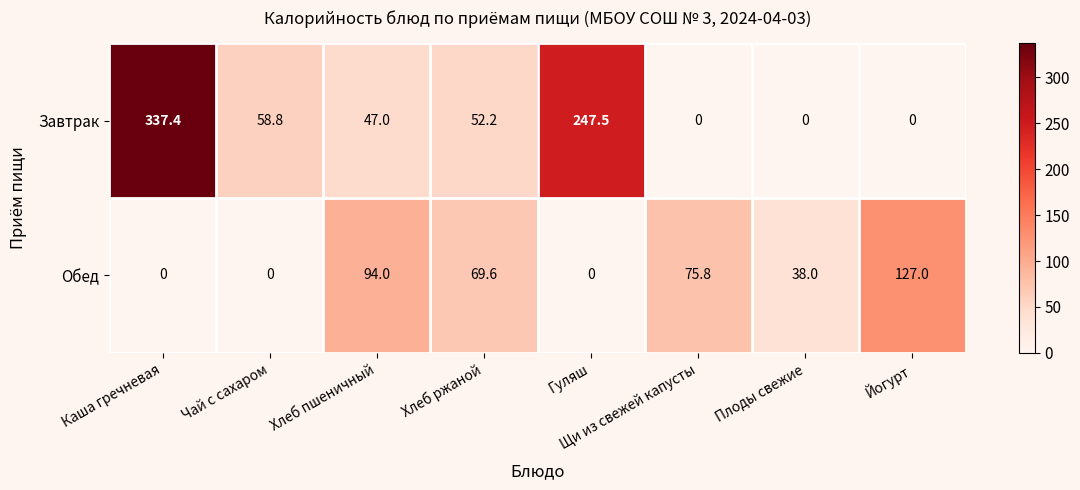

Rank the series by their maximum value, from highest to lowest.

Завтрак, Обед